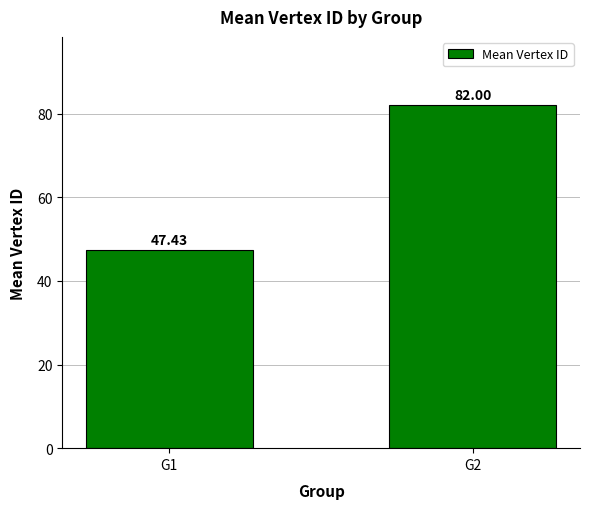

What is the maximum value shown in the chart?

82.0